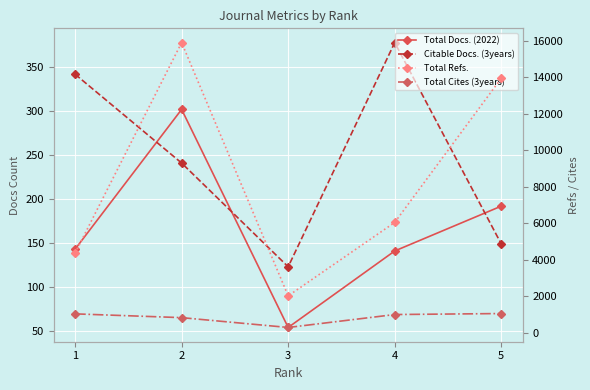

Where is the first local maximum for Citable Docs. (3years)?

4